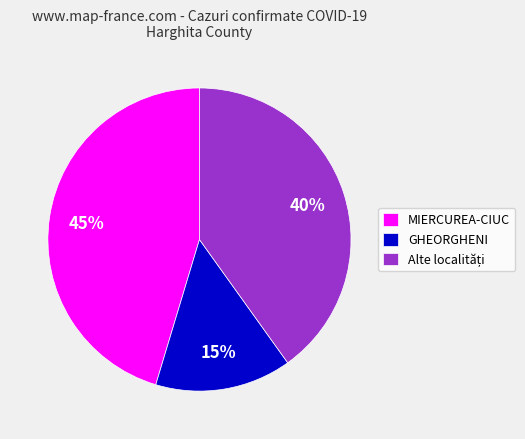

Do MIERCUREA-CIUC and GHEORGHENI together represent more than half of the pie?

Yes